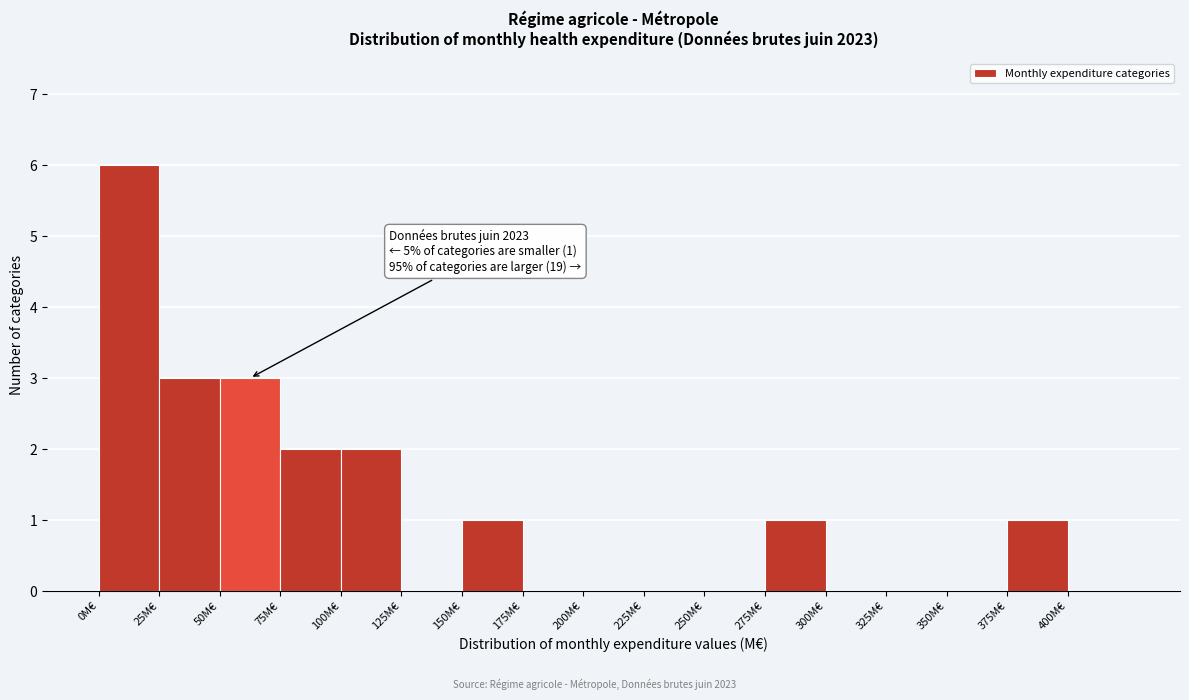

Which range on the x-axis has the tallest bar?

0 to 25